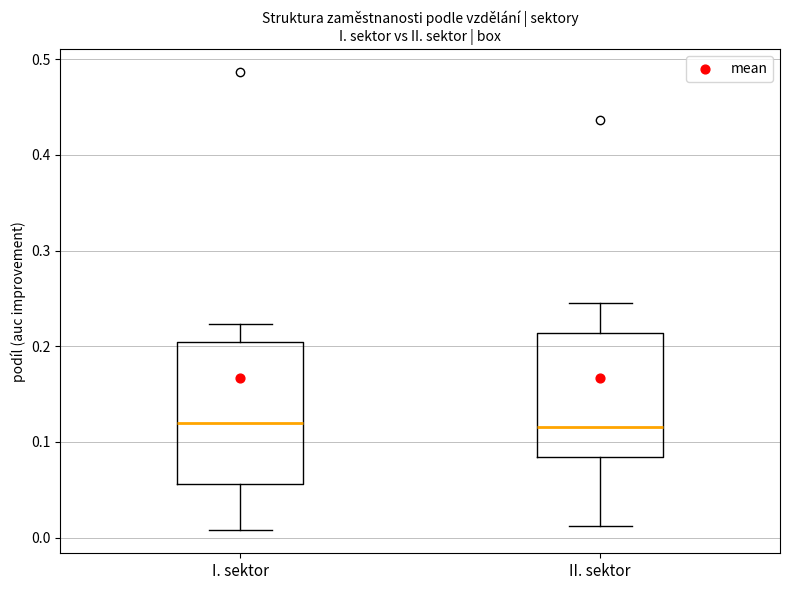

Comparing the boxes themselves (not the whiskers), which one is the tallest?

I. sektor